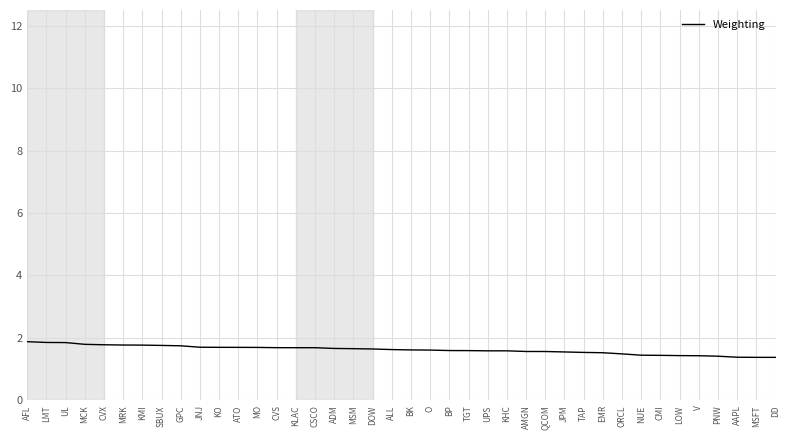

What is the greatest value displayed?

1.9